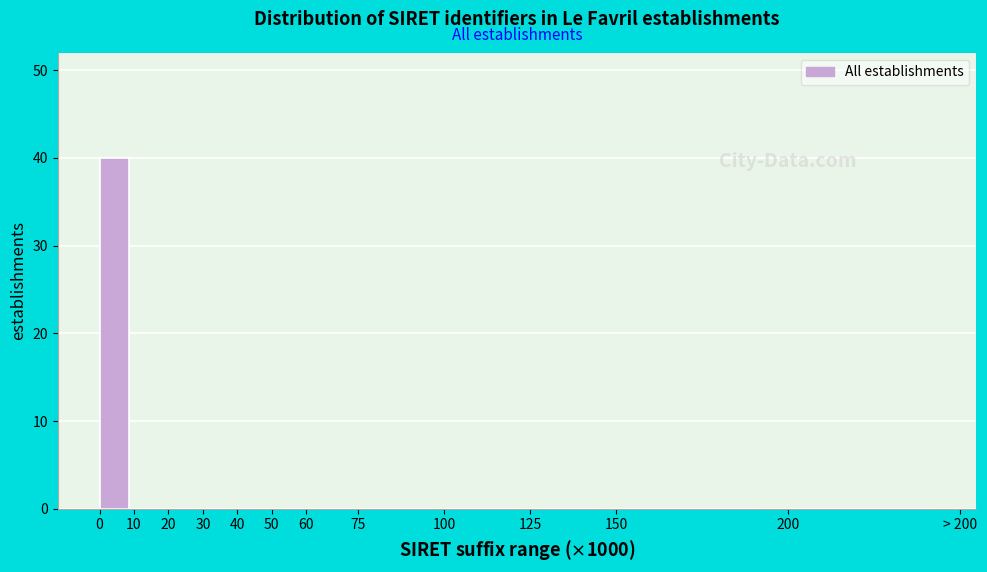

Reading right to left, list all the values displayed in this chart.

200=0	150=0	125=0	100=0	75=0	60=0	50=0	40=0	30=0	20=0	10=0	0=40